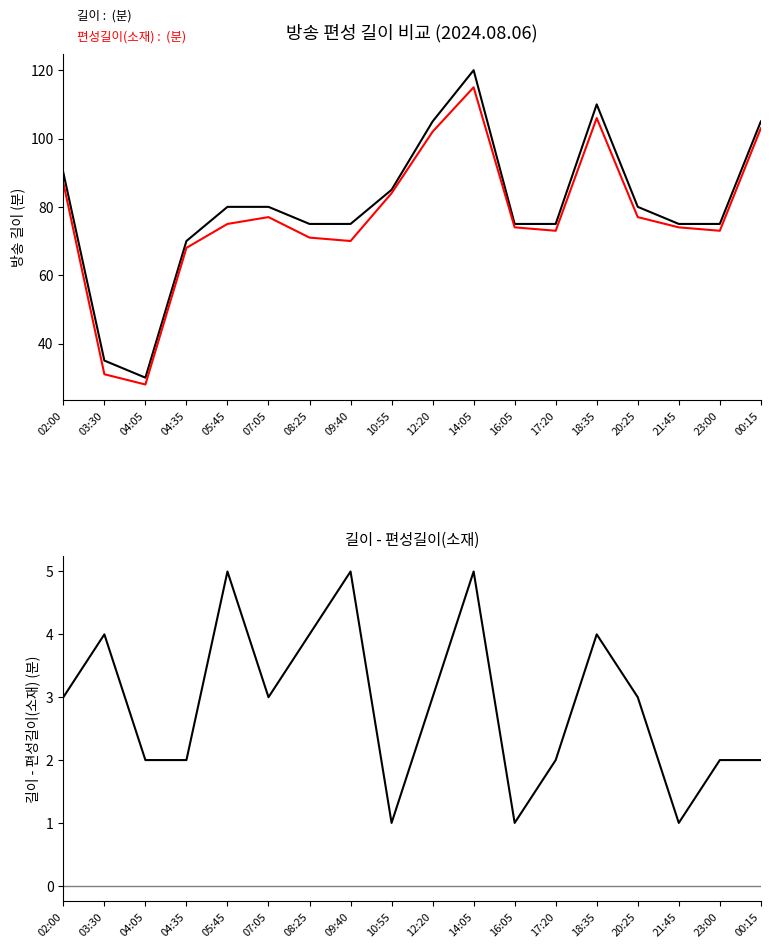

In 편성길이(소재) : (분), how many points are lower than both neighbors (excluding endpoints)?

4